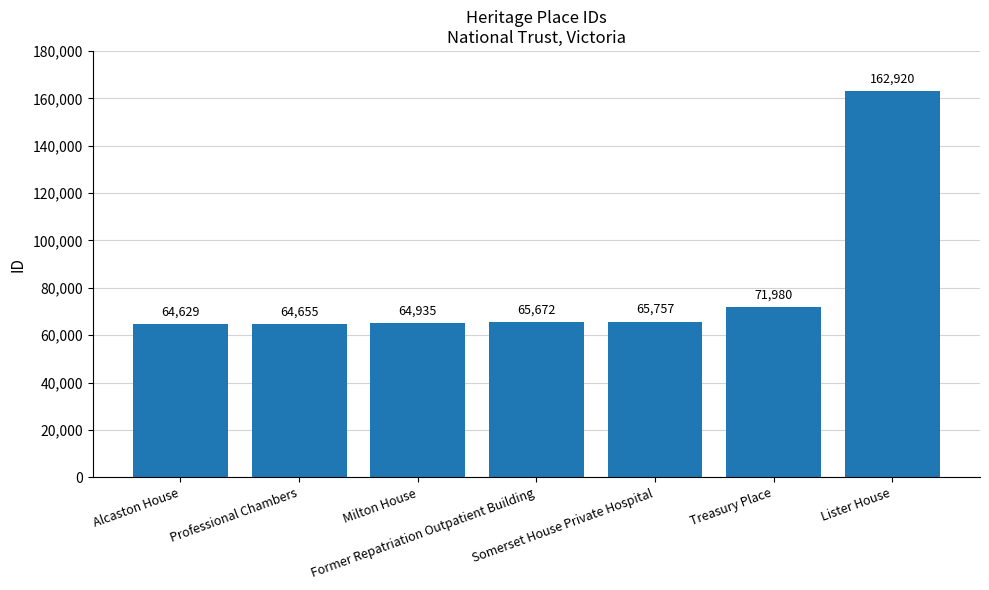

What is the sum of the values at Milton House and Professional Chambers?

129590